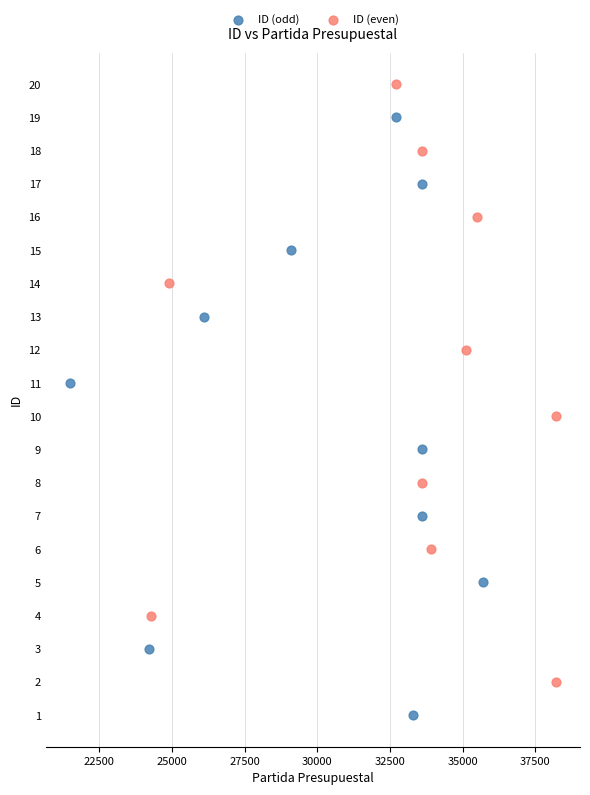

Which series reaches the minimum Y coordinate?

ID (odd)